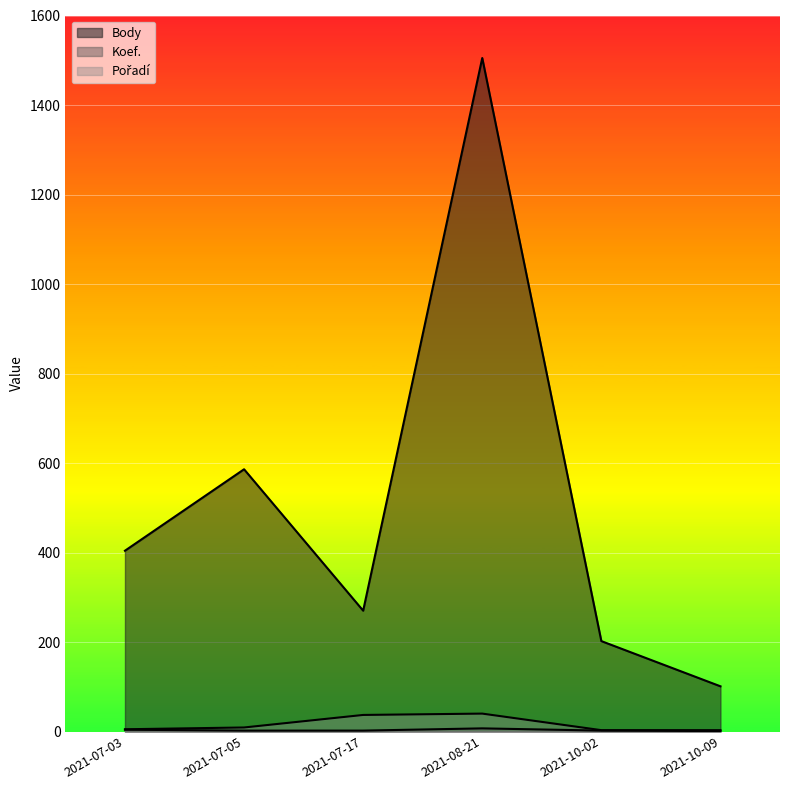

True or false: Koef. and Body intersect in this chart.

False